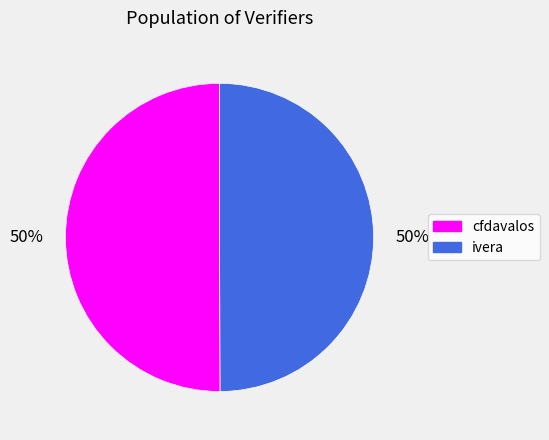

The cfdavalos slice represents 56% of the pie. True or false?

False